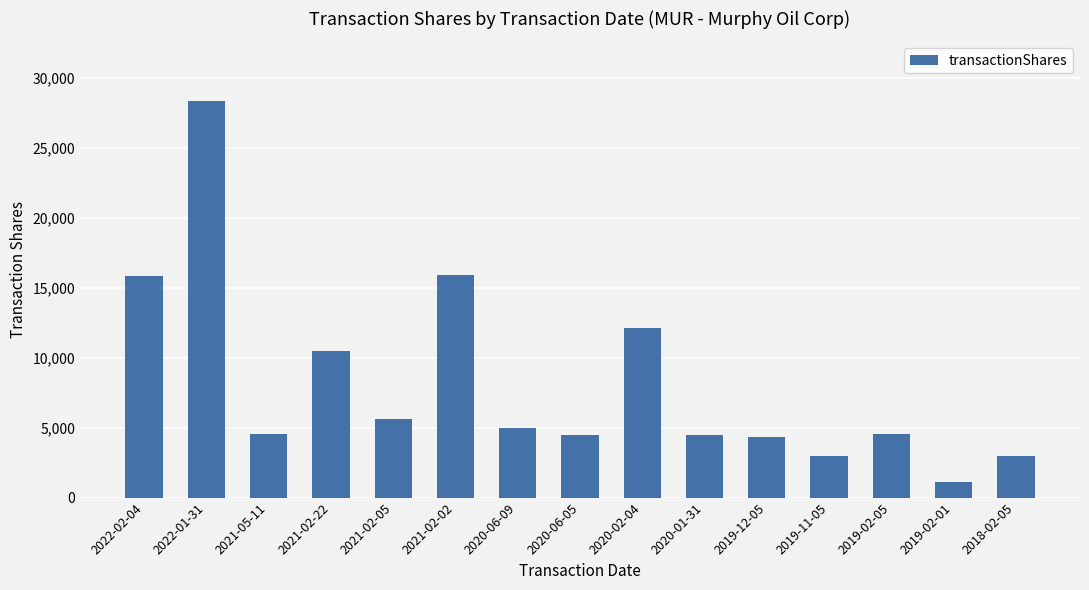

Where does the data first go above 4579?

2022-02-04